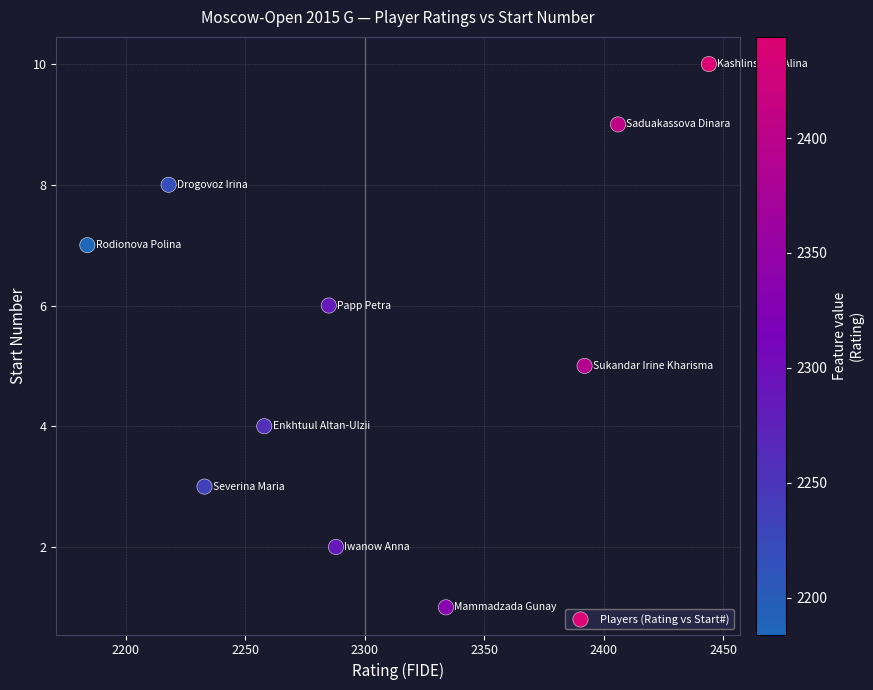

What is the average Y value?

6